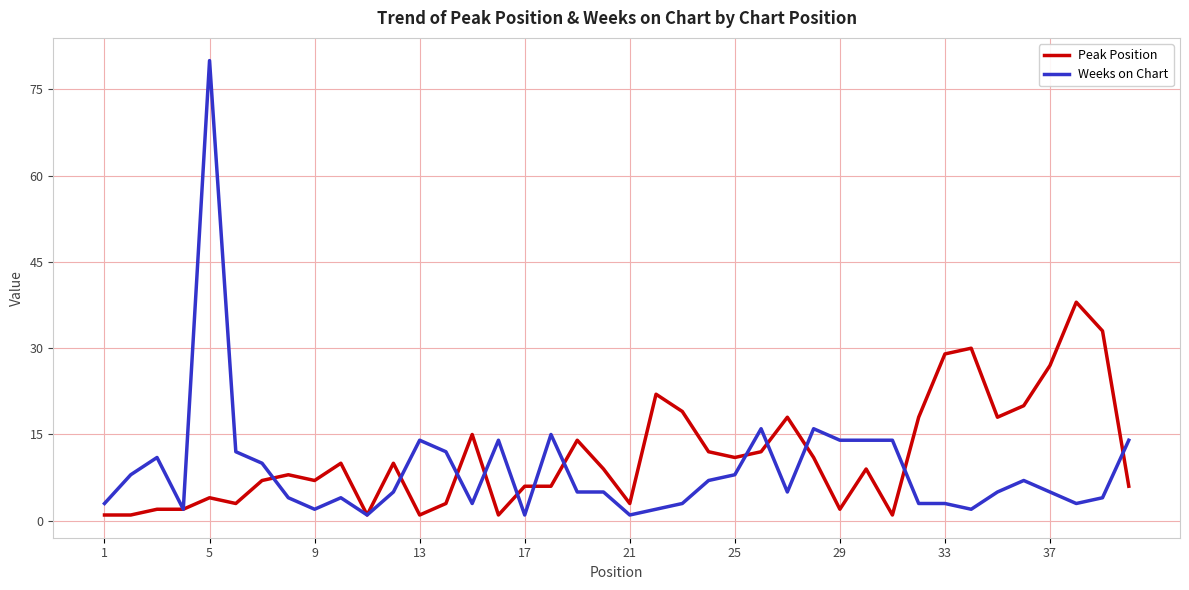

List the series in order of their peak value, highest first.

Weeks on Chart, Peak Position